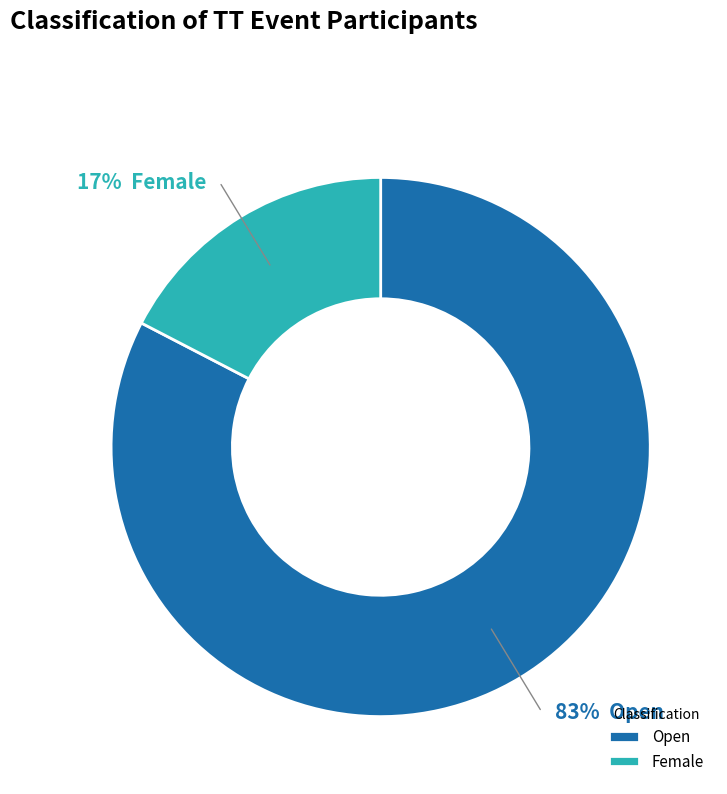

Is it true that Open is 92% of the pie?

False